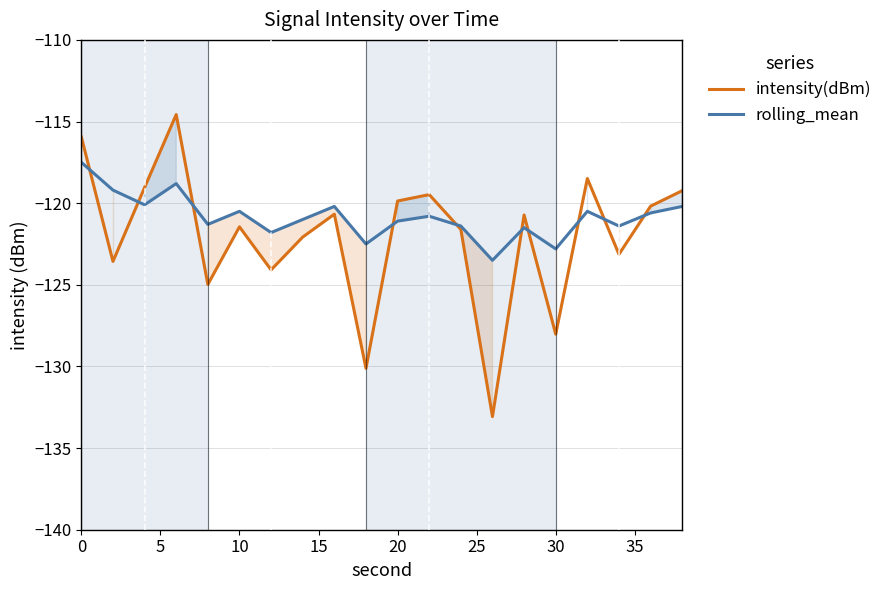

What is the minimum value for intensity(dBm)?

-133.1